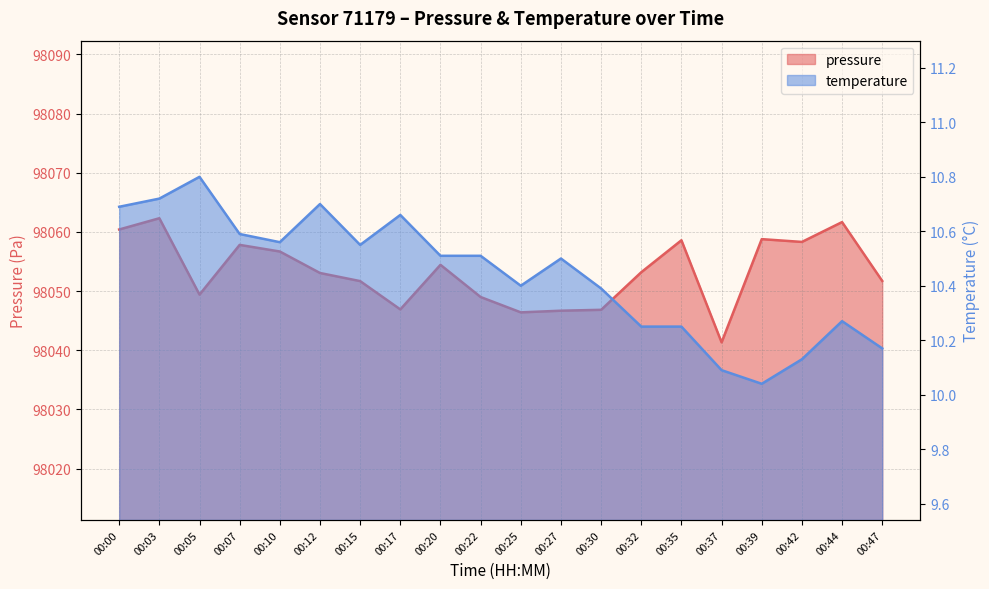

Which series has the largest range (max minus min)?

pressure